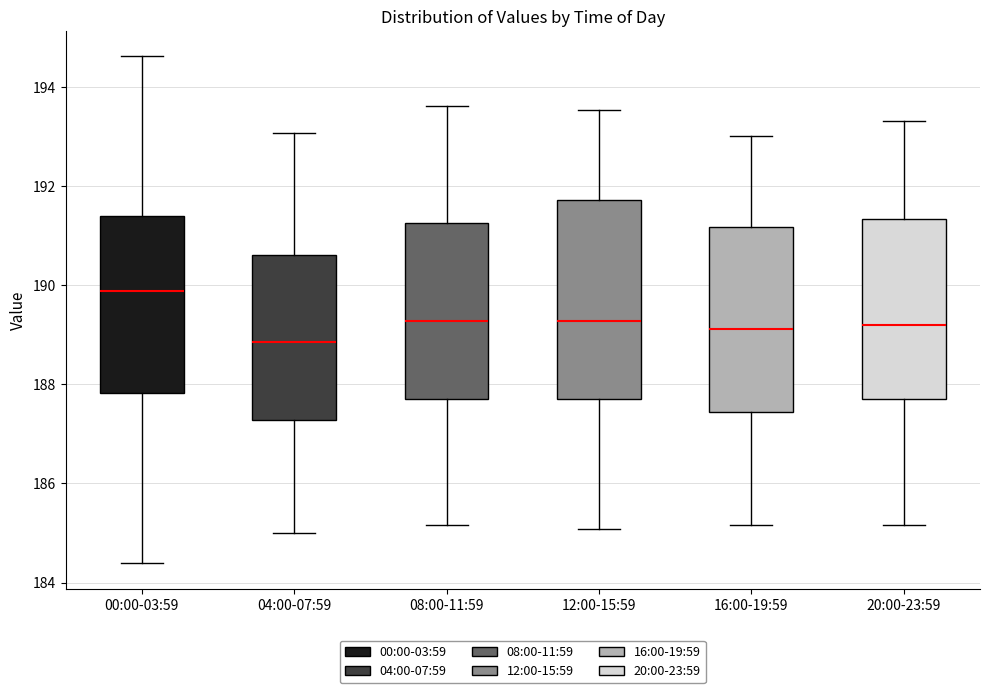

Reading left to right, transcribe this box plot: for each box, give where its median line is, the range the box spans, and where its two whiskers end, as read against the y-axis. The values are not printed on the chart, so give them approximately, as read against the axis.

00:00-03:59: median 189.8, box 187.8 to 191.4, whiskers 184.4 to 194.6
04:00-07:59: median 188.8, box 187.2 to 190.6, whiskers 185.0 to 193.0
08:00-11:59: median 189.2, box 187.8 to 191.2, whiskers 185.2 to 193.6
12:00-15:59: median 189.2, box 187.6 to 191.8, whiskers 185.0 to 193.6
16:00-19:59: median 189.2, box 187.4 to 191.2, whiskers 185.2 to 193.0
20:00-23:59: median 189.2, box 187.6 to 191.4, whiskers 185.2 to 193.4